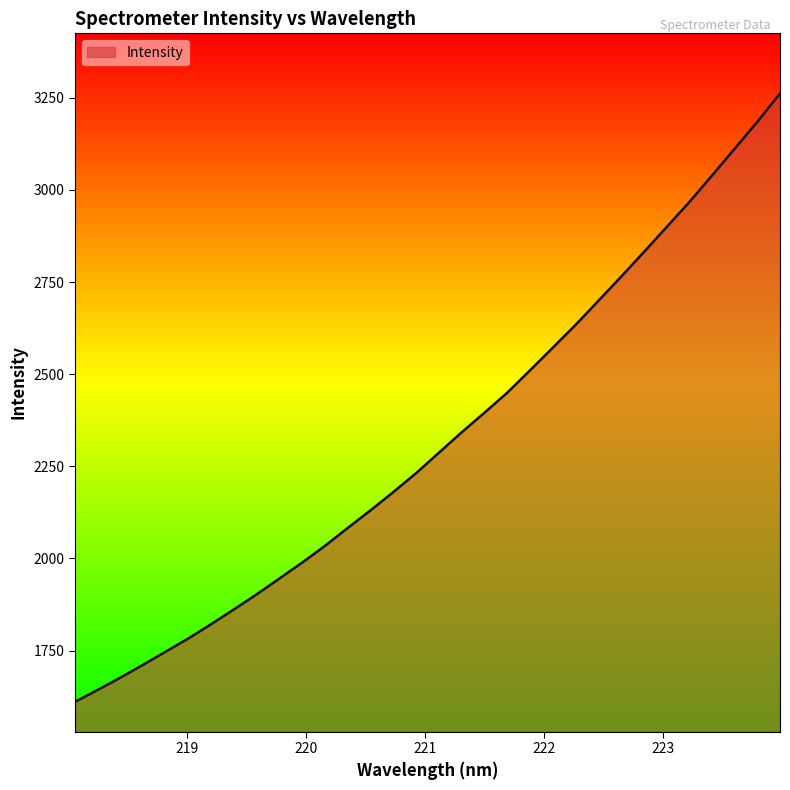

What is the smallest value displayed?

1610.7